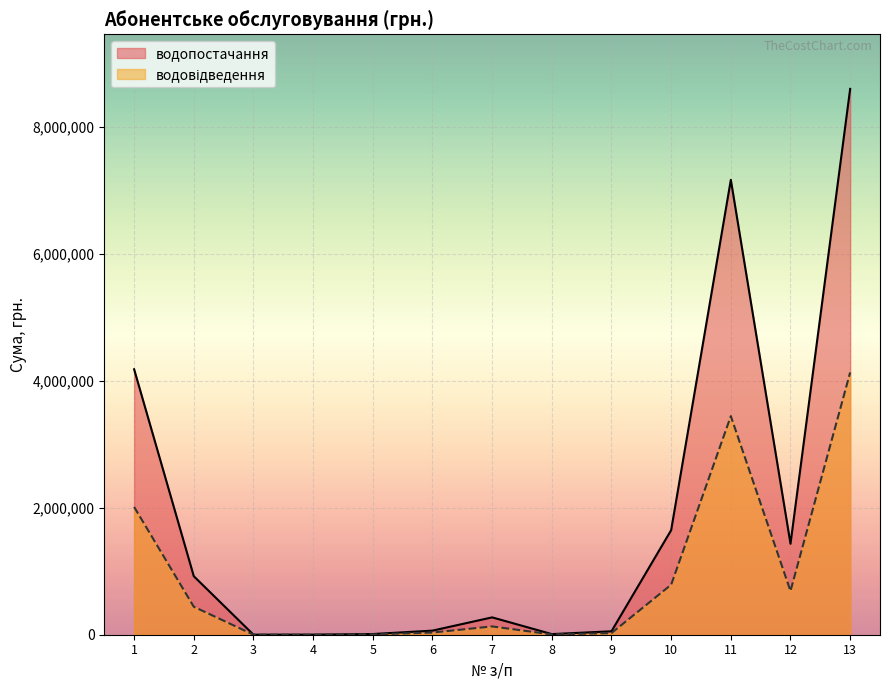

Reading right to left, list all the values displayed in this chart.

водопостачання: 13=8594241.6	12=1432373.6	11=7161868.0	10=1646604.1	9=54091.6	8=9773.9	7=273212.6	6=64412.0	5=10976.2	4=1493.5	3=744.1	2=921033.1	1=4179526.9
водовідведення: 13=4130194.3	12=688365.7	11=3441828.5	10=787400.9	9=25866.4	8=4668.1	7=130649.4	6=34198.8	5=5248.8	4=714.2	3=355.9	2=440856.0	1=2011870.1